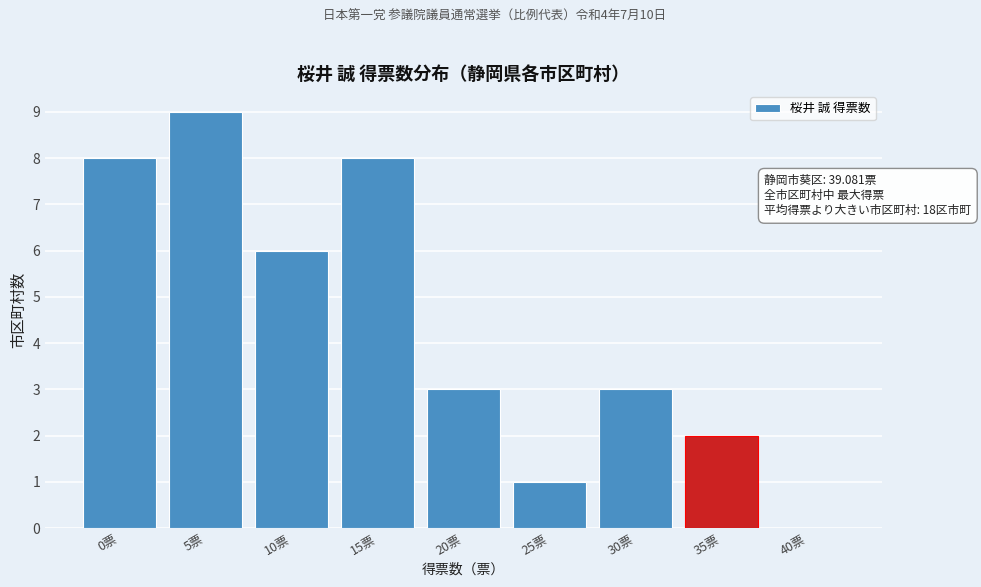

Reading left to right, list all the values displayed in this chart.

0票=8	5票=9	10票=6	15票=8	20票=3	25票=1	30票=3	35票=2	40票=0